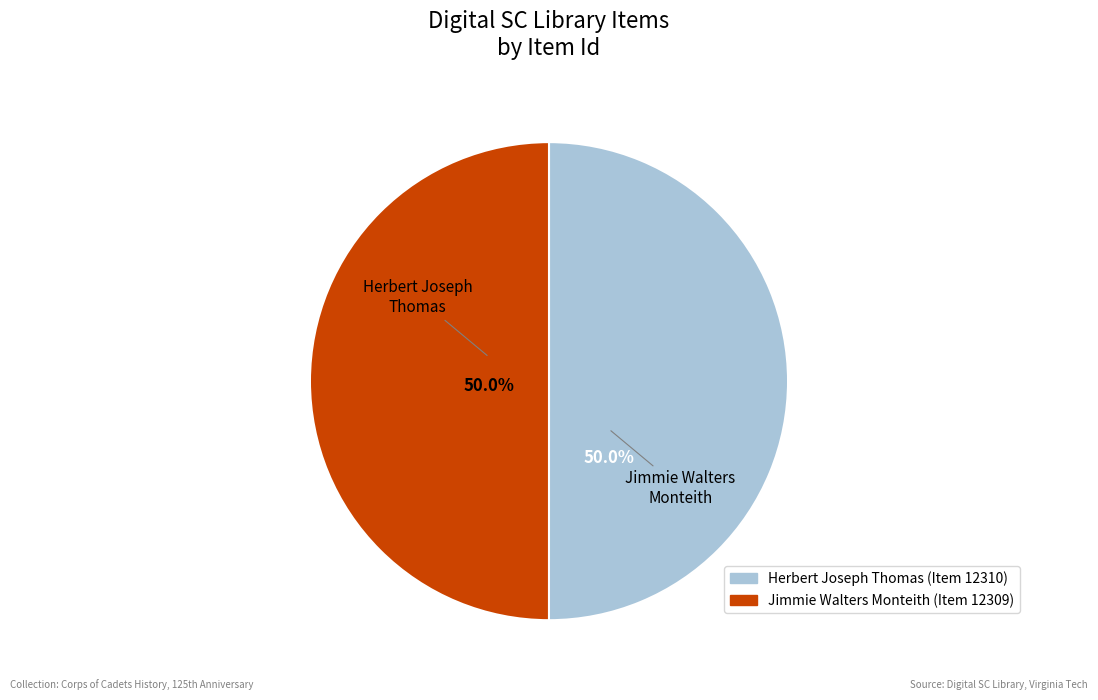

Do Herbert Joseph Thomas (Item 12310) and Jimmie Walters Monteith (Item 12309) together represent more than half of the pie?

Yes